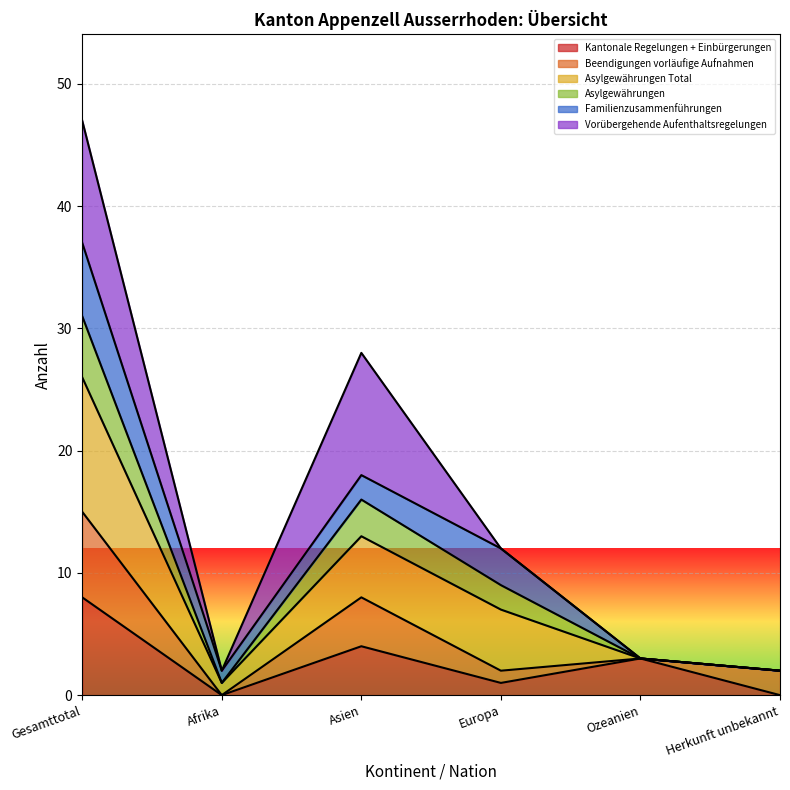

How many data points does each series have?

6